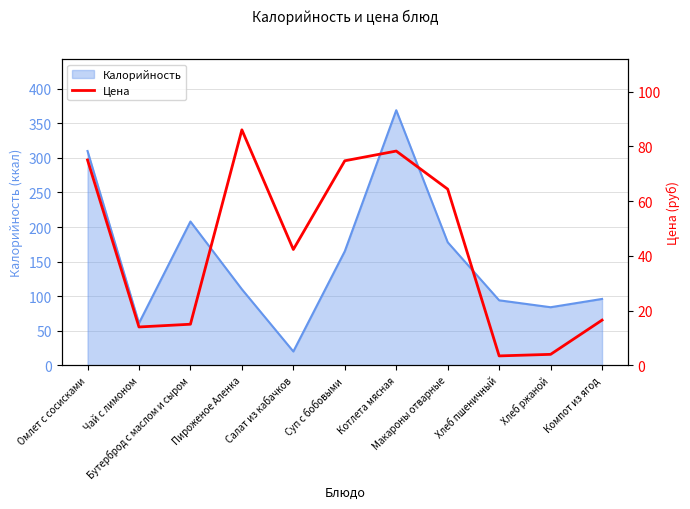

What is the lowest value of the Калорийность series?

20